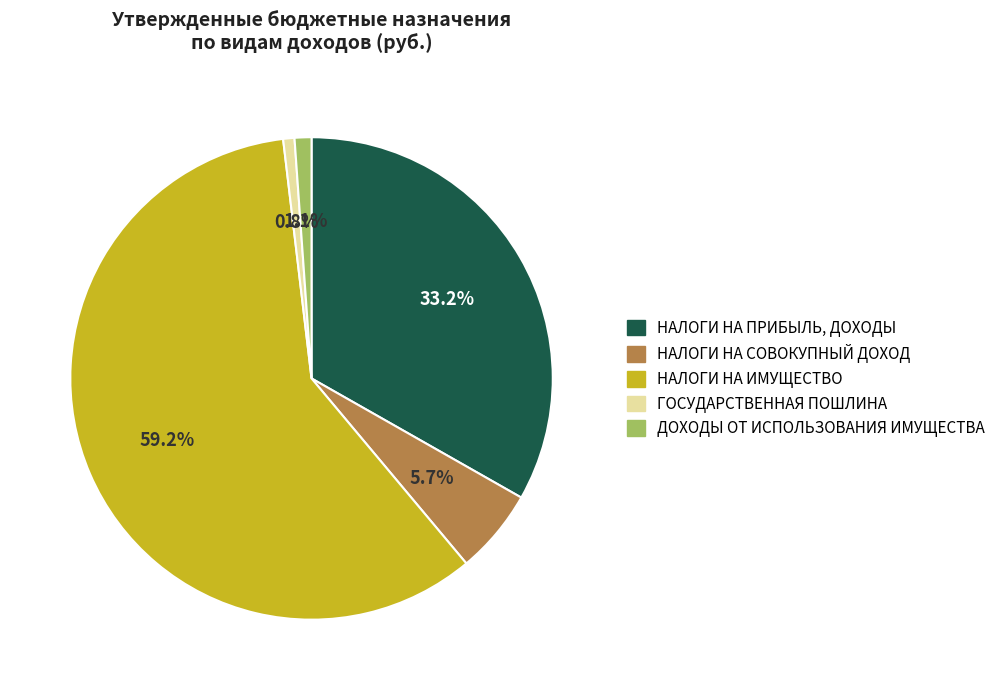

What percentage do НАЛОГИ НА СОВОКУПНЫЙ ДОХОД and НАЛОГИ НА ИМУЩЕСТВО together represent?

64.9%